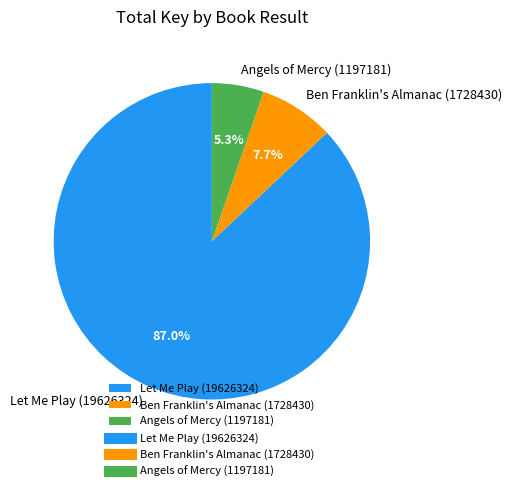

Rank the categories by value from lowest to highest.

Angels of Mercy (1197181), Ben Franklin's Almanac (1728430), Let Me Play (19626324)